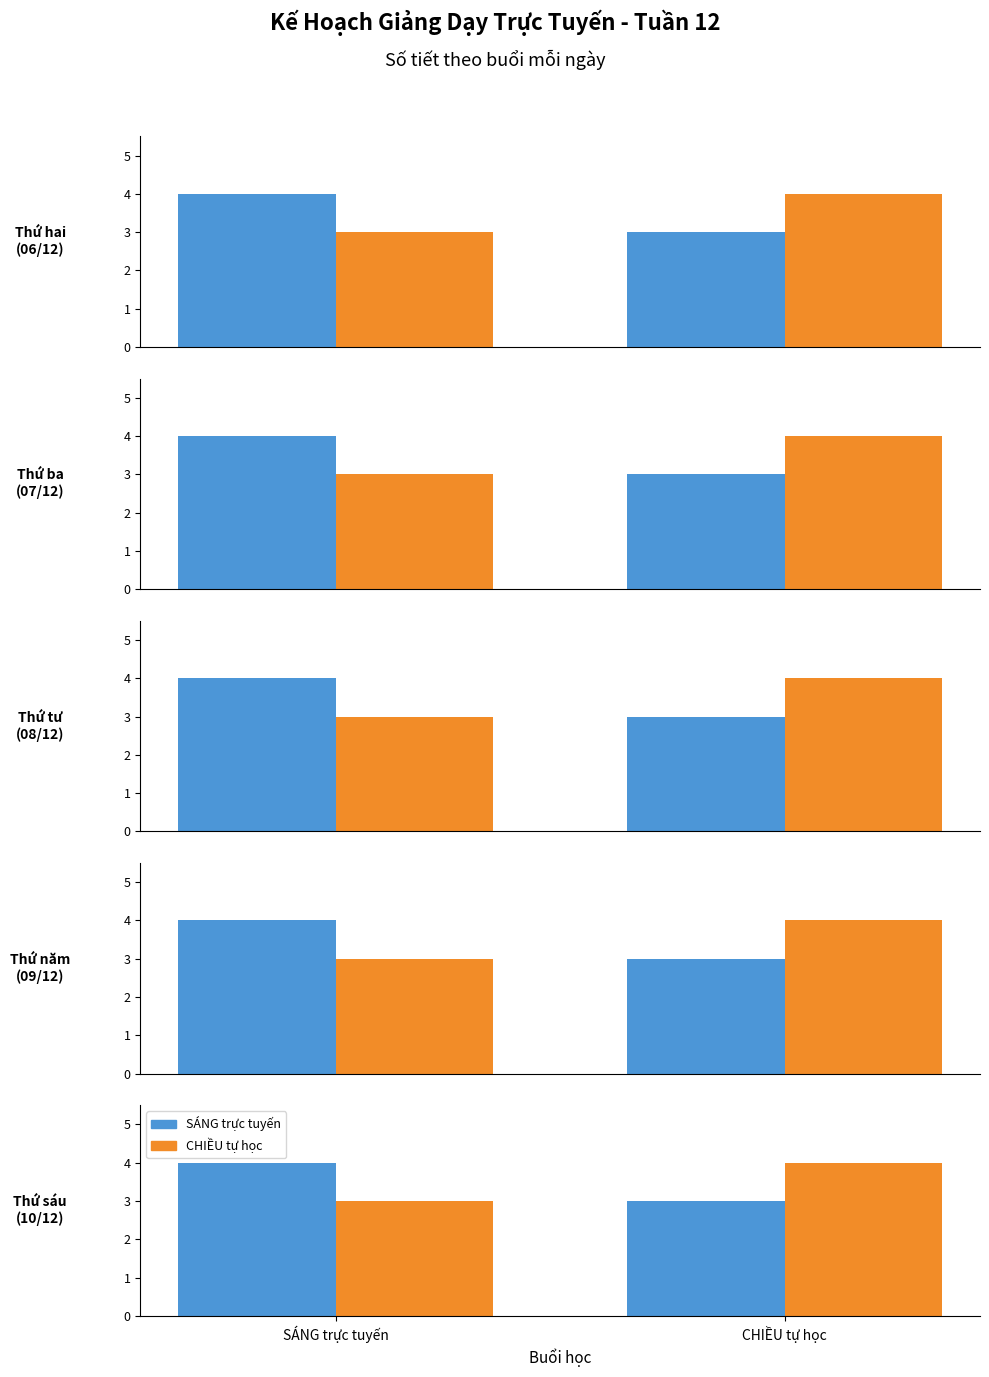

Is it true that CHIỀU tự học equals 2 at SÁNG trực tuyến?

False